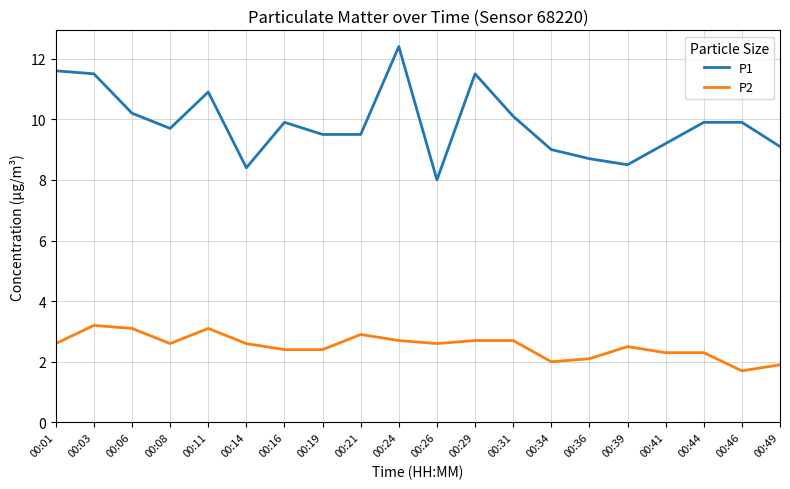

Reading right to left, extract all data points from this chart.

P1: 9.1	9.9	9.9	9.2	8.5	8.7	9.0	10.1	11.5	8.0	12.4	9.5	9.5	9.9	8.4	10.9	9.7	10.2	11.5	11.6
P2: 1.9	1.7	2.3	2.3	2.5	2.1	2.0	2.7	2.7	2.6	2.7	2.9	2.4	2.4	2.6	3.1	2.6	3.1	3.2	2.6